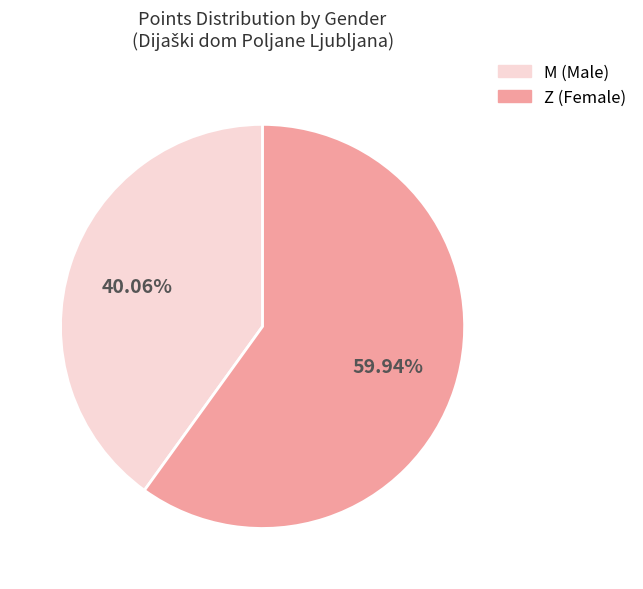

Approximately how many times larger is the value at Z (Female) compared to M (Male)?

1.5